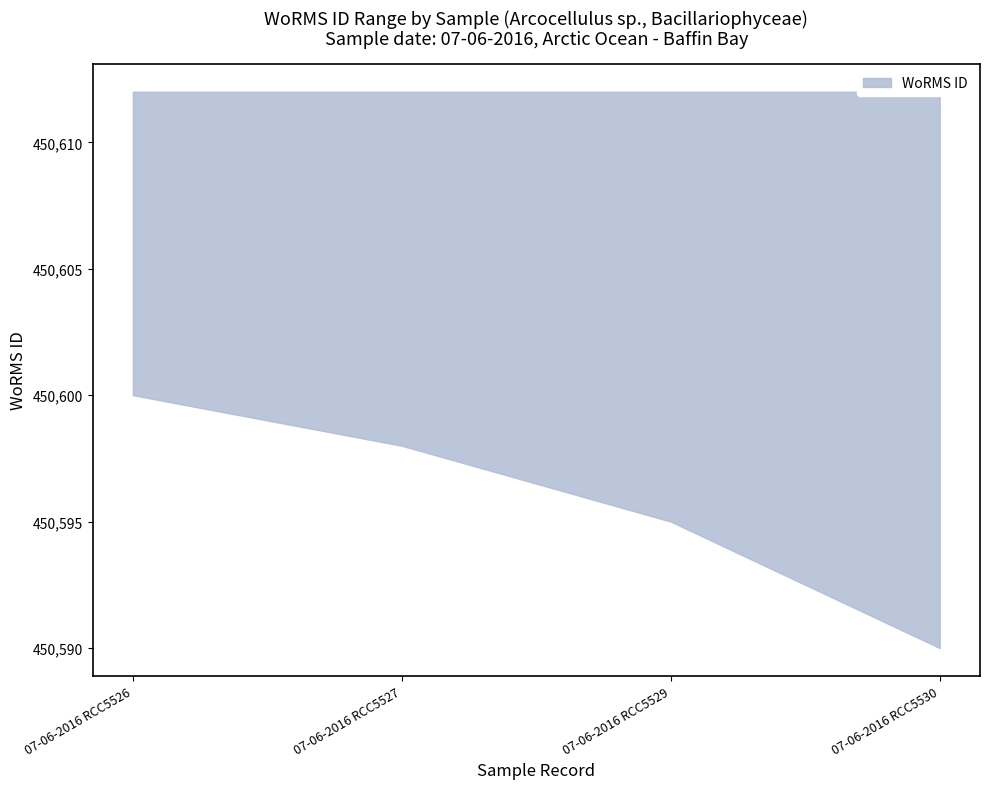

List the series in order of their peak value, lowest first.

WoRMS ID lower, WoRMS ID upper